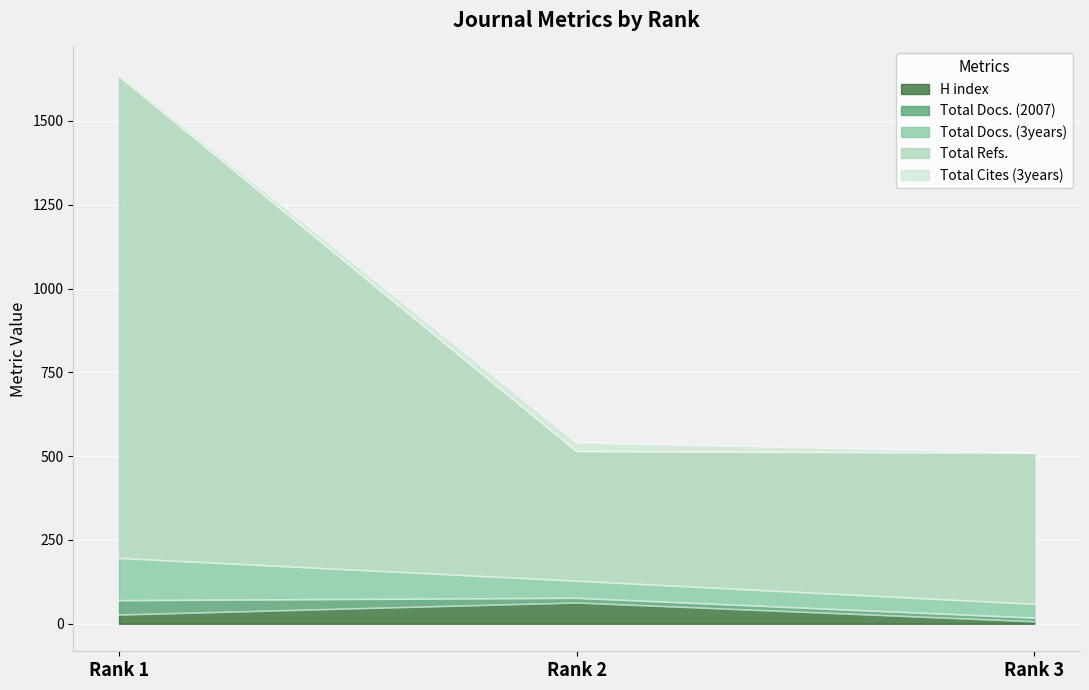

What is the highest value of the H index series?

62